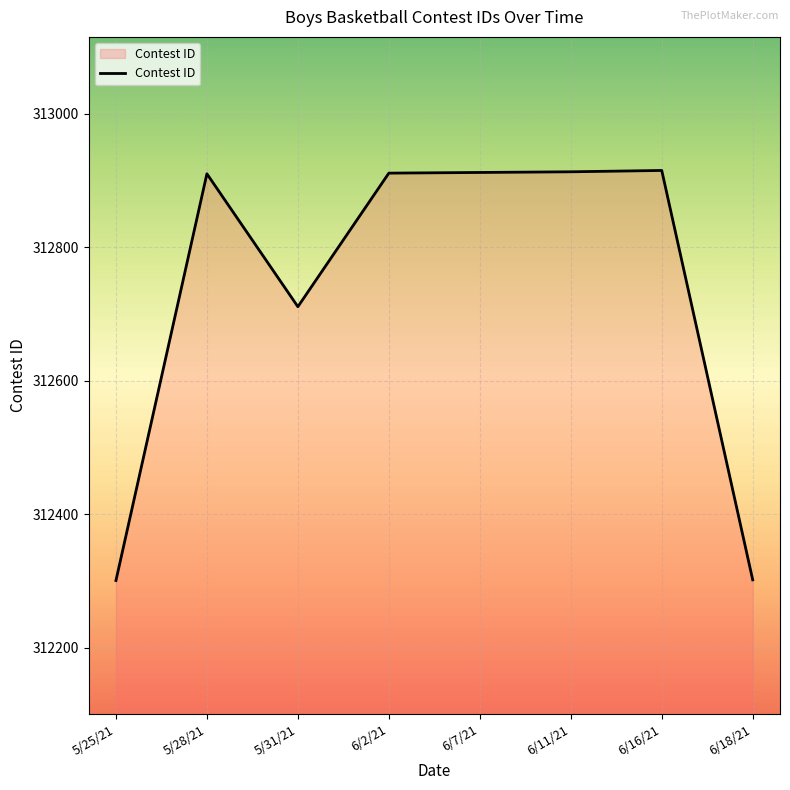

What value does the data have at 6/11/21, to the nearest 100?

312900